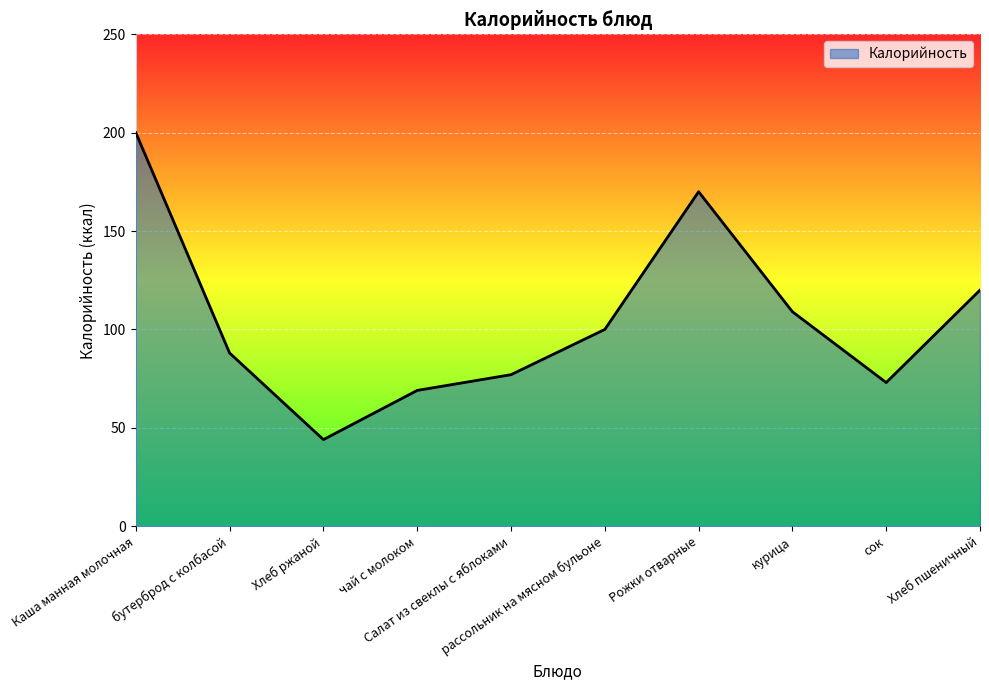

Reading left to right, list all the values displayed in this chart.

200	88	44	69	77	100	170	109	73	120